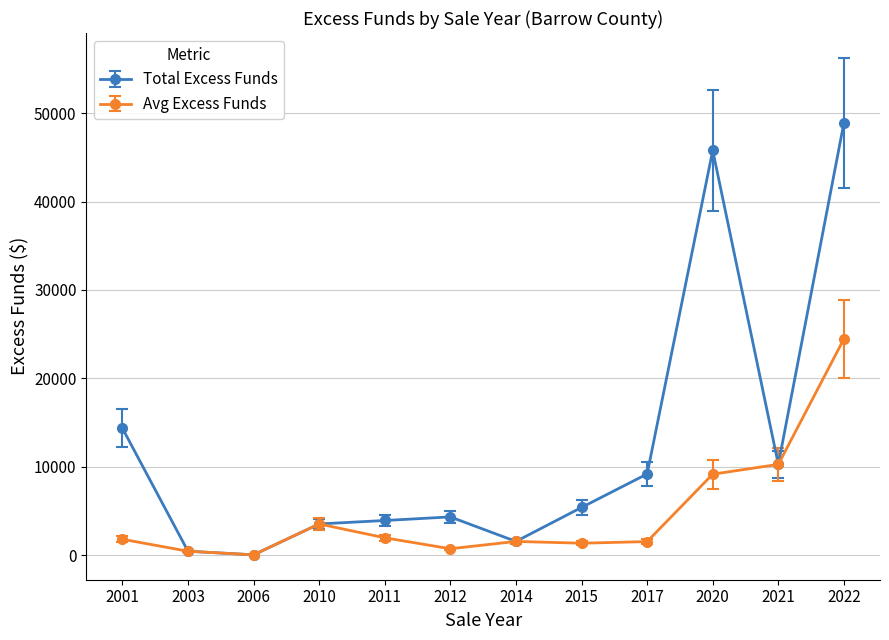

What is the greatest value displayed?

48914.4